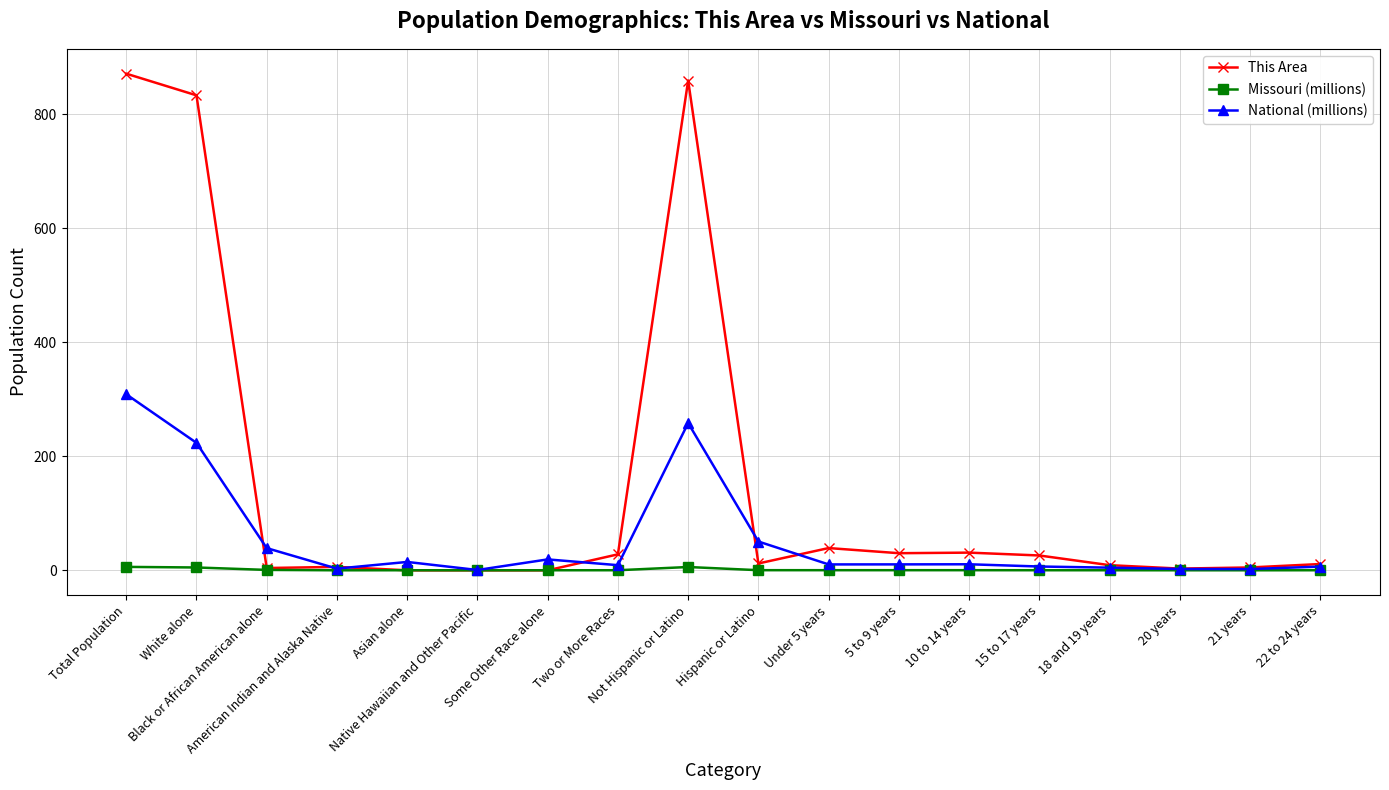

True or false: National (millions) has more than 2 points higher than both neighbors.

True